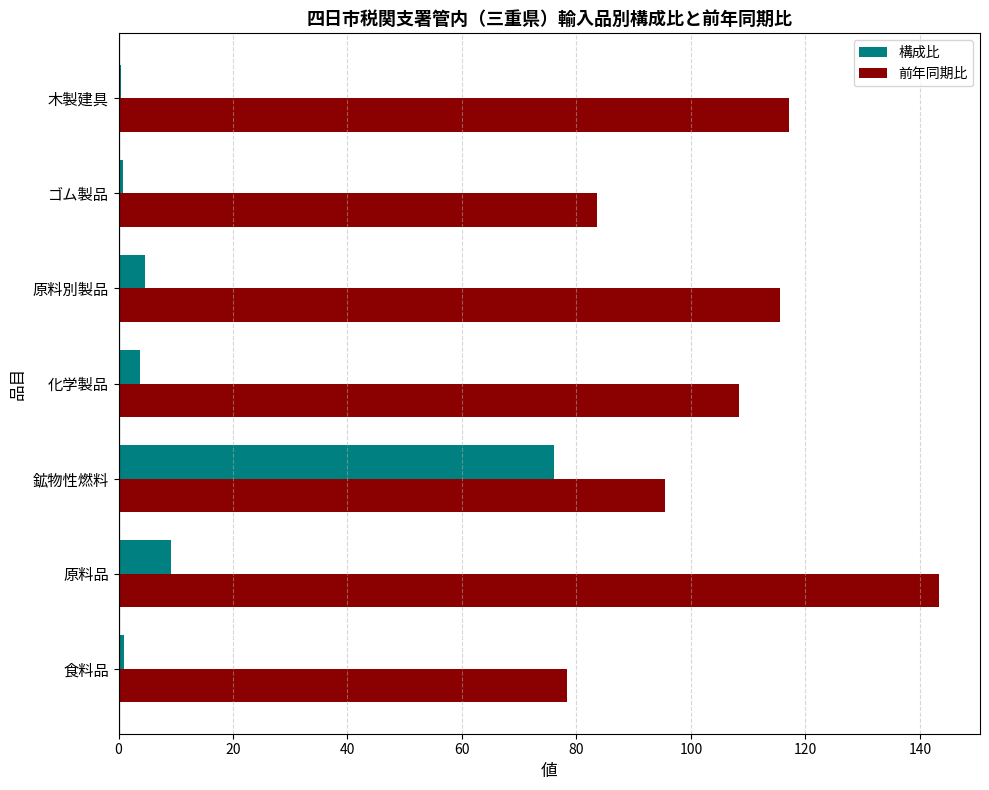

Between 食料品 and 化学製品, which series saw the biggest shift?

前年同期比